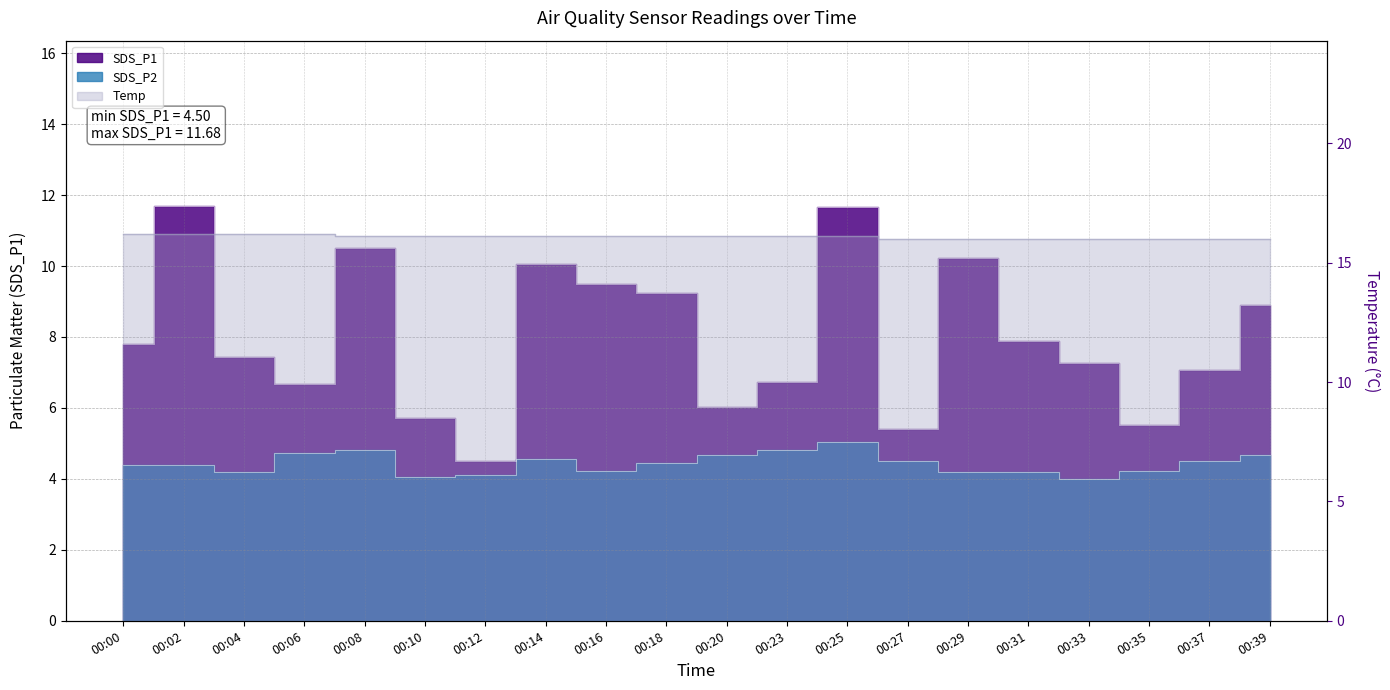

What is the total value across all series at 00:12?

24.7